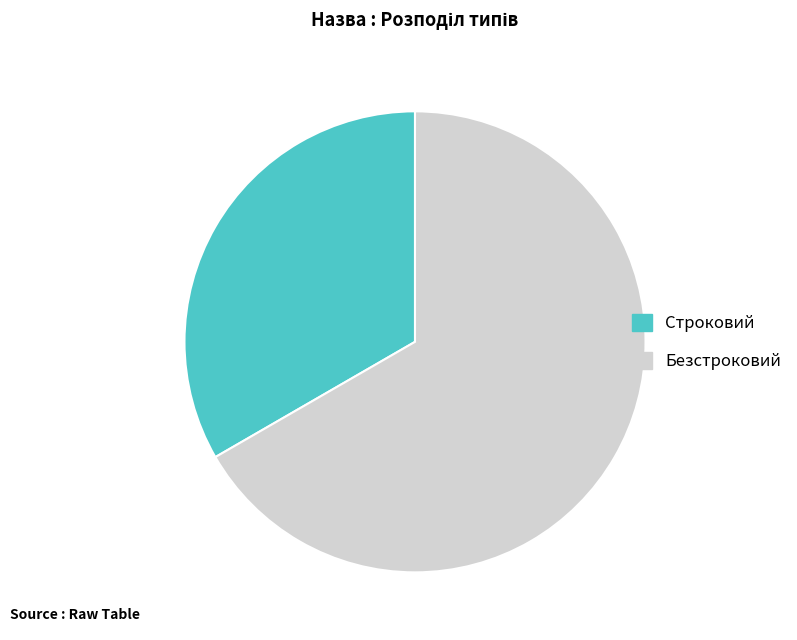

Which has a higher value, Безстроковий or Строковий?

Безстроковий